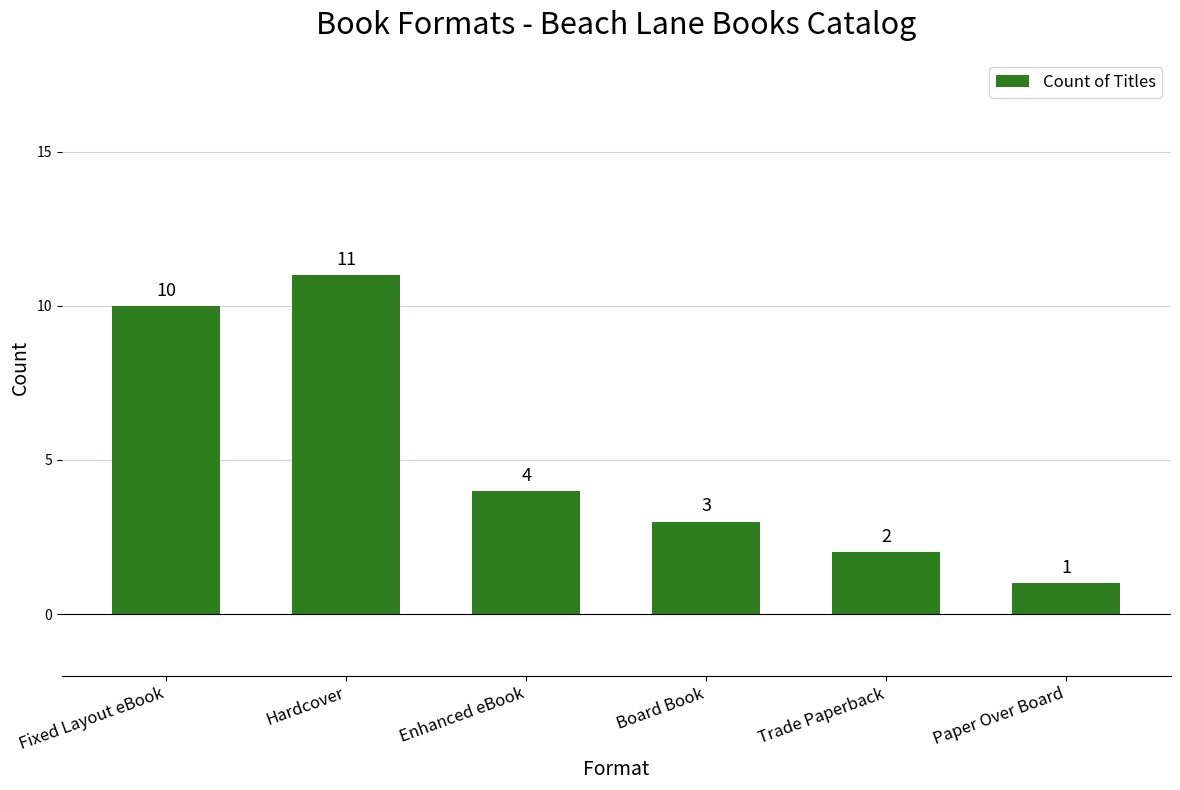

True or false: the data shows 4 at Enhanced eBook.

True